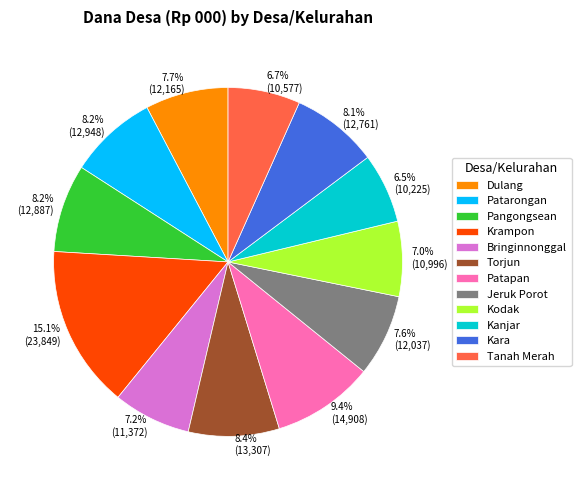

Does 6.5% (10,225) account for over 50% of the chart?

No